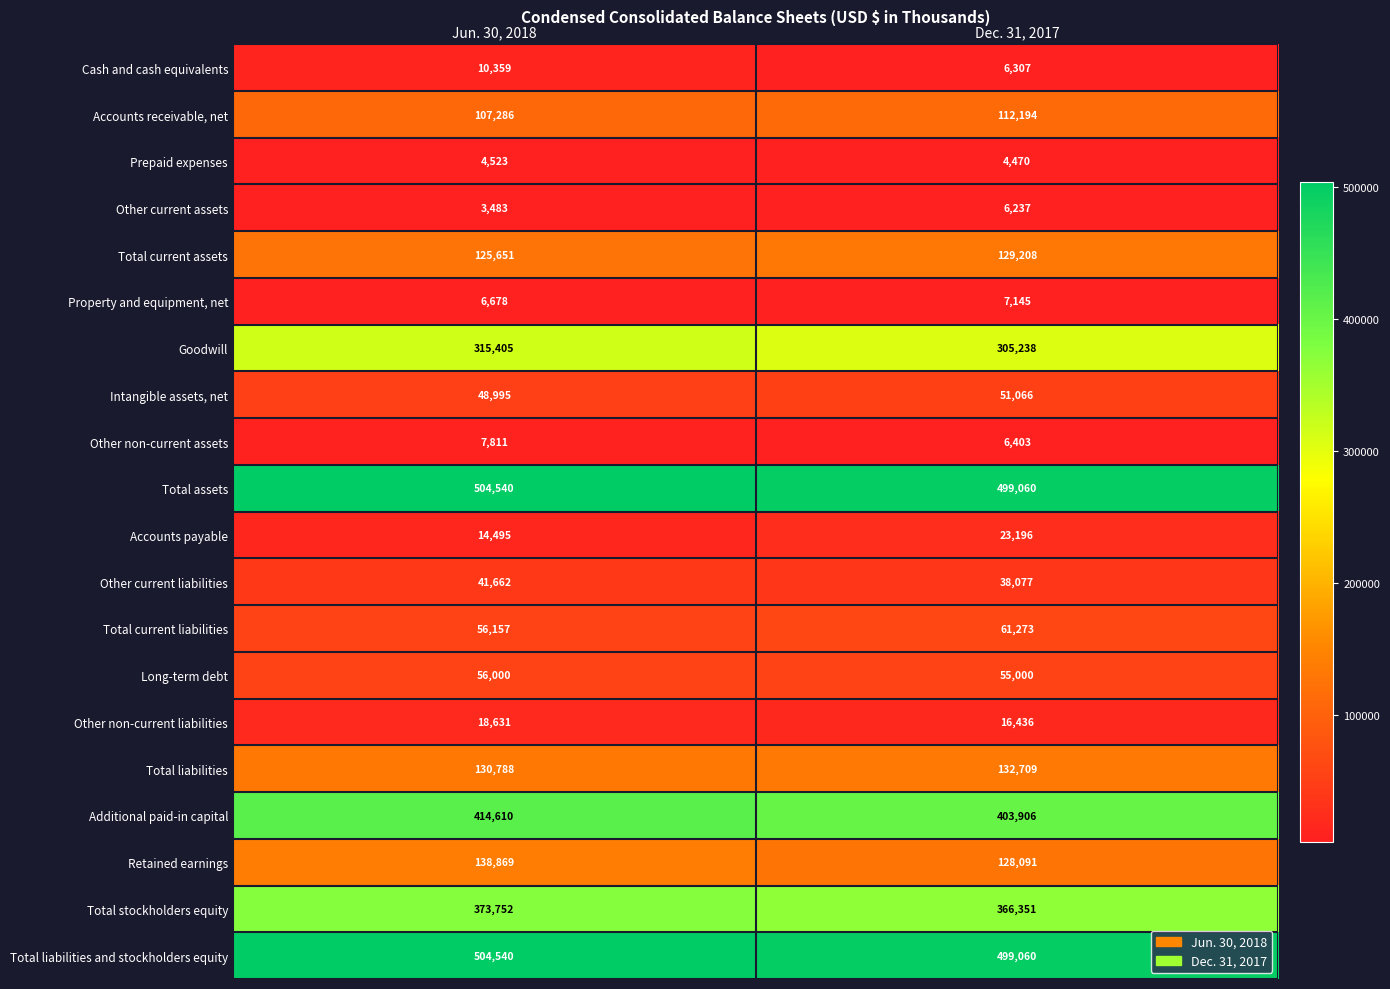

What is the sum of the Total assets values at Jun. 30, 2018 and Dec. 31, 2017?

1003600